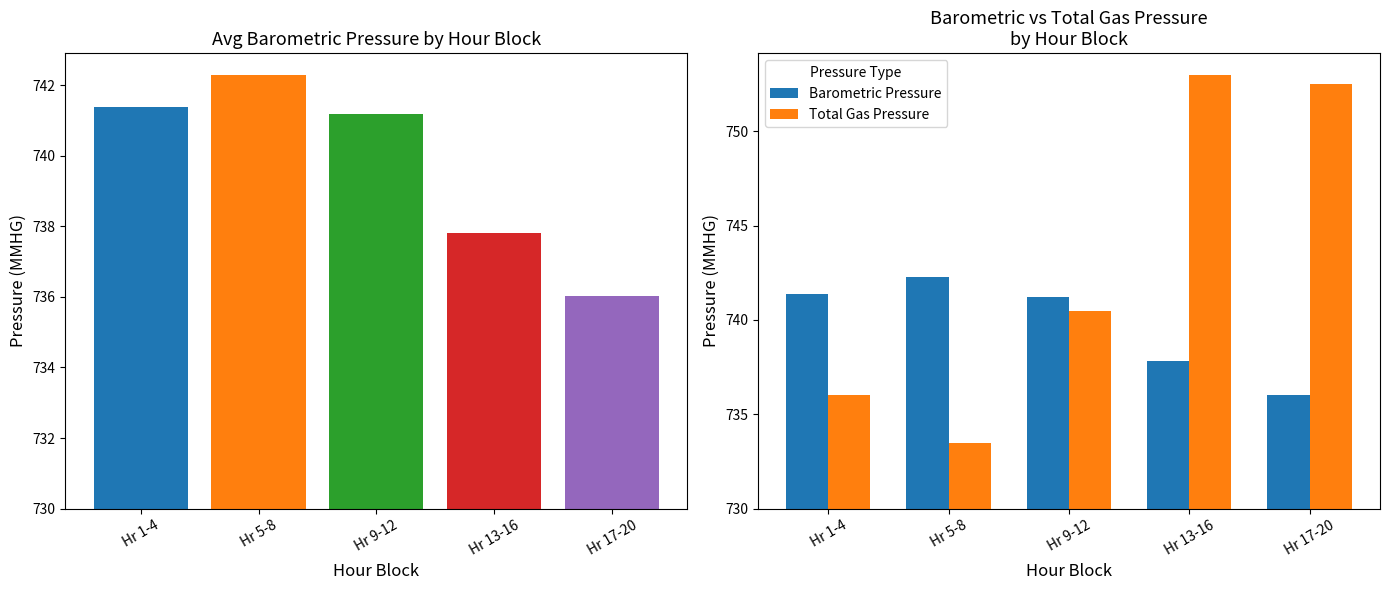

Rank the series by their average value, from highest to lowest.

Total Gas Pressure, Barometric Pressure